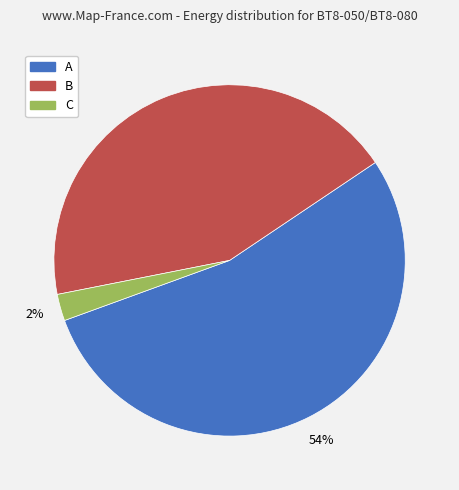

Is it true that A is 67% of the pie?

False